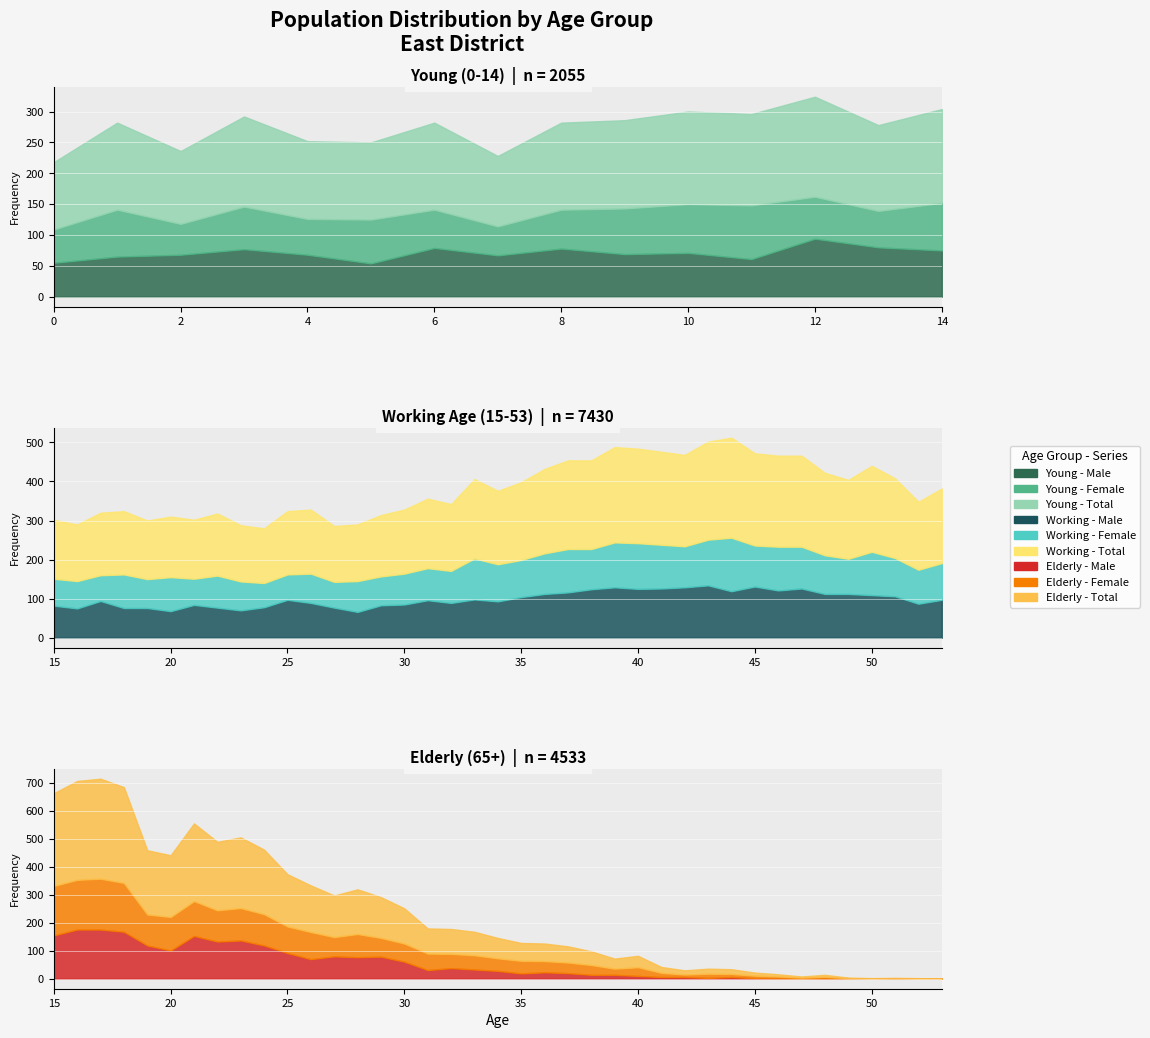

What is the total value across all series at 23?

794